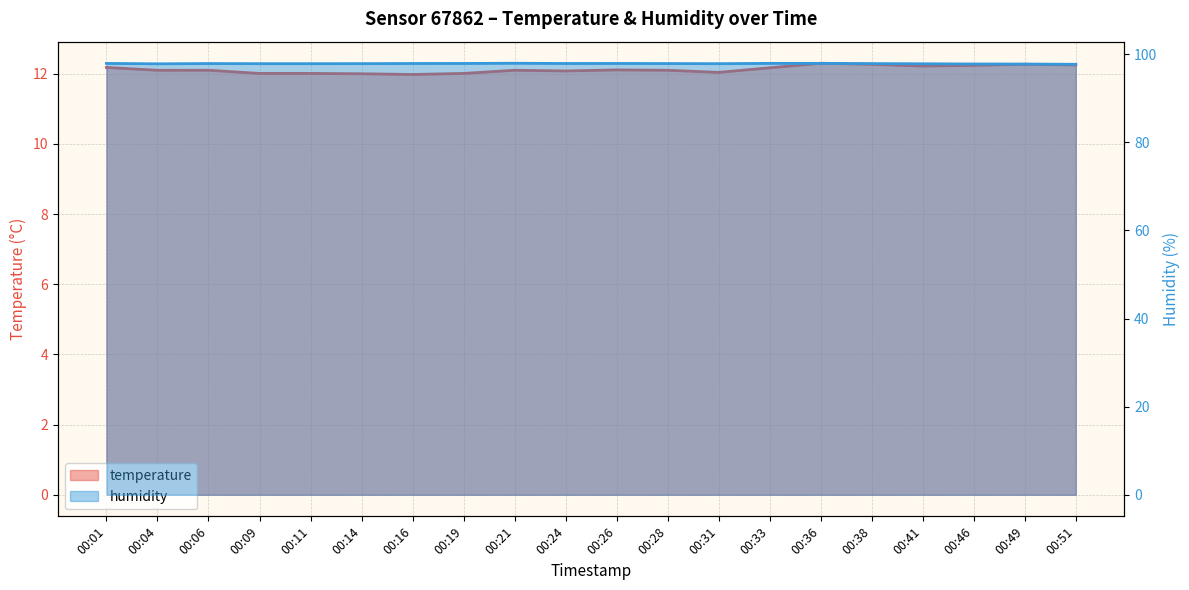

What is the difference between the maximum and minimum values in the temperature series?

0.3